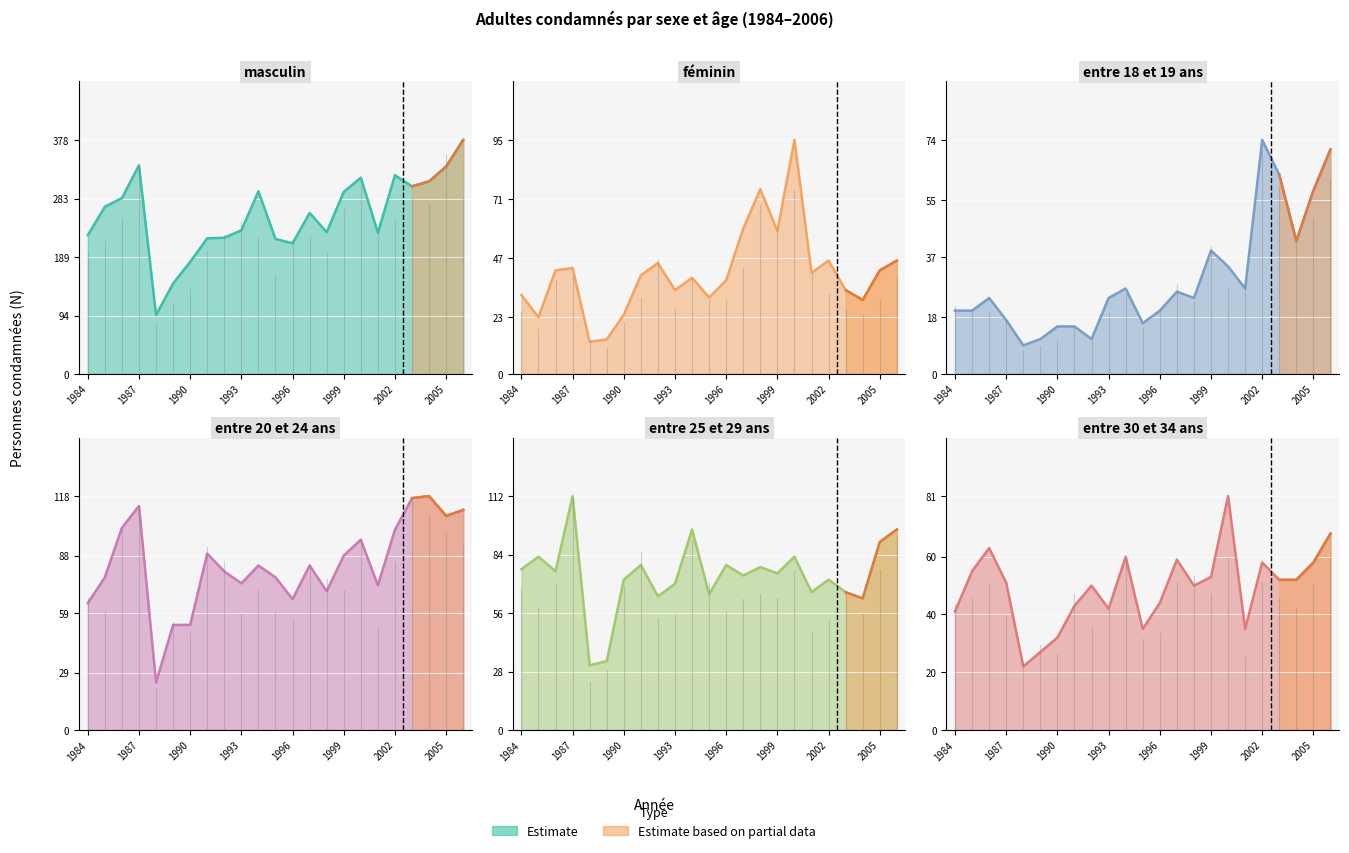

Reading right to left, transcribe all the data shown in this chart.

masculin: 2006=378	2005=335	2004=311	2003=303	2002=321	2001=228	2000=317	1999=294	1998=229	1997=260	1996=211	1995=218	1994=295	1993=232	1992=220	1991=219	1990=181	1989=146	1988=95	1987=337	1986=284	1985=270	1984=224
féminin: 2006=46	2005=42	2004=30	2003=34	2002=46	2001=41	2000=95	1999=58	1998=75	1997=59	1996=38	1995=31	1994=39	1993=34	1992=45	1991=40	1990=24	1989=14	1988=13	1987=43	1986=42	1985=23	1984=32
entre 18 et 19 ans: 2006=71	2005=58	2004=42	2003=63	2002=74	2001=27	2000=34	1999=39	1998=24	1997=26	1996=20	1995=16	1994=27	1993=24	1992=11	1991=15	1990=15	1989=11	1988=9	1987=17	1986=24	1985=20	1984=20
entre 20 et 24 ans: 2006=111	2005=108	2004=118	2003=117	2002=101	2001=73	2000=96	1999=88	1998=70	1997=83	1996=66	1995=77	1994=83	1993=74	1992=80	1991=89	1990=53	1989=53	1988=24	1987=113	1986=102	1985=77	1984=64
entre 25 et 29 ans: 2006=96	2005=90	2004=63	2003=66	2002=72	2001=66	2000=83	1999=75	1998=78	1997=74	1996=79	1995=65	1994=96	1993=70	1992=64	1991=79	1990=72	1989=33	1988=31	1987=112	1986=76	1985=83	1984=77
entre 30 et 34 ans: 2006=68	2005=58	2004=52	2003=52	2002=58	2001=35	2000=81	1999=53	1998=50	1997=59	1996=44	1995=35	1994=60	1993=42	1992=50	1991=43	1990=32	1989=27	1988=22	1987=51	1986=63	1985=55	1984=41